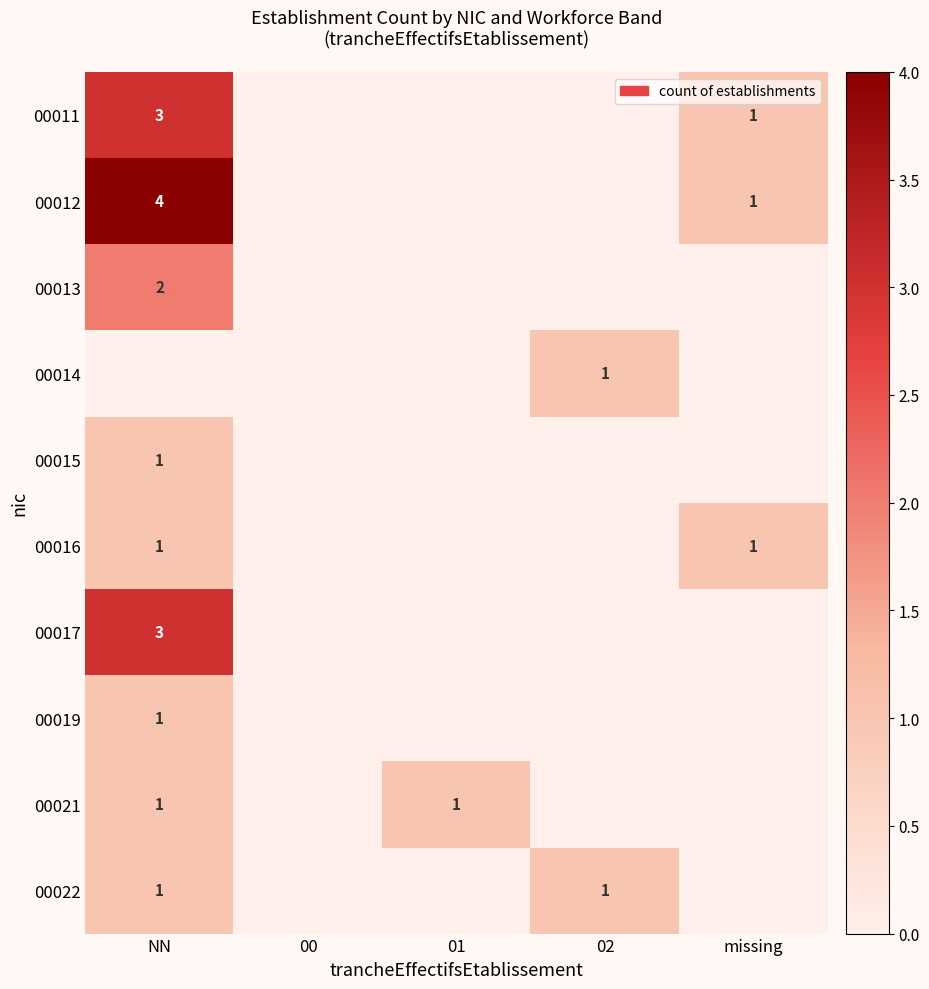

The value of 00013 at NN is 2. True or false?

True